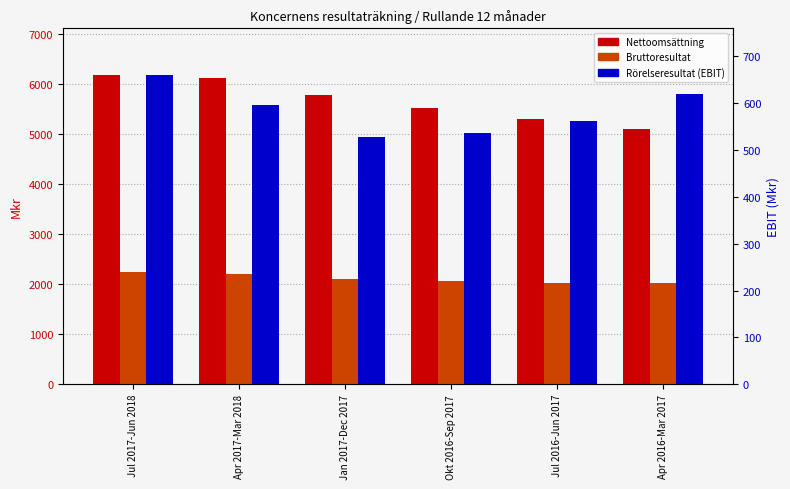

Rank the categories by Nettoomsättning value from highest to lowest.

Jul 2017-Jun 2018, Apr 2017-Mar 2018, Jan 2017-Dec 2017, Okt 2016-Sep 2017, Jul 2016-Jun 2017, Apr 2016-Mar 2017